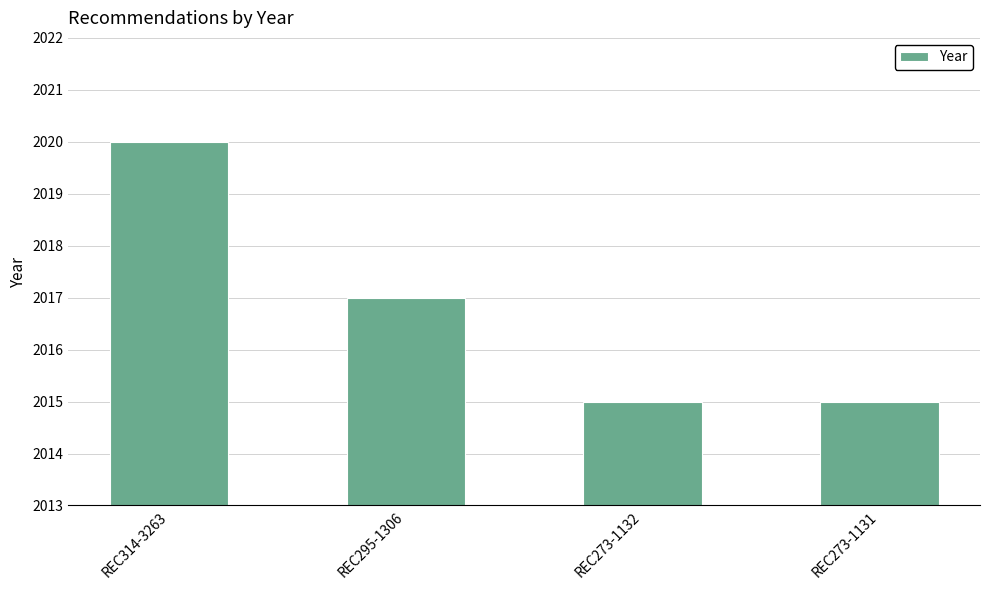

Where is the data nearest to the value 2017?

REC295-1306